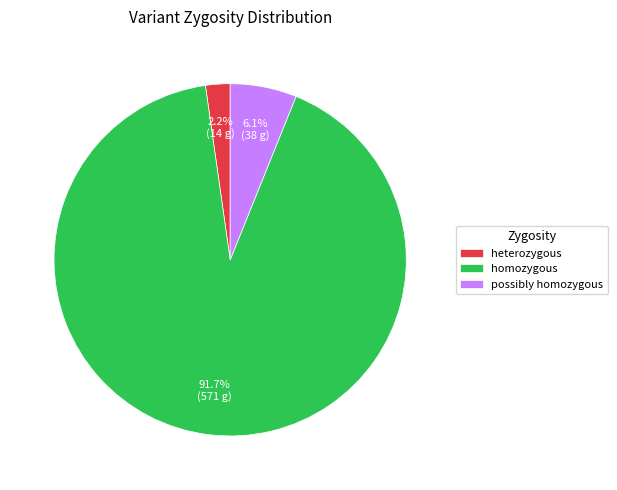

Which category has the smallest portion of the pie?

heterozygous